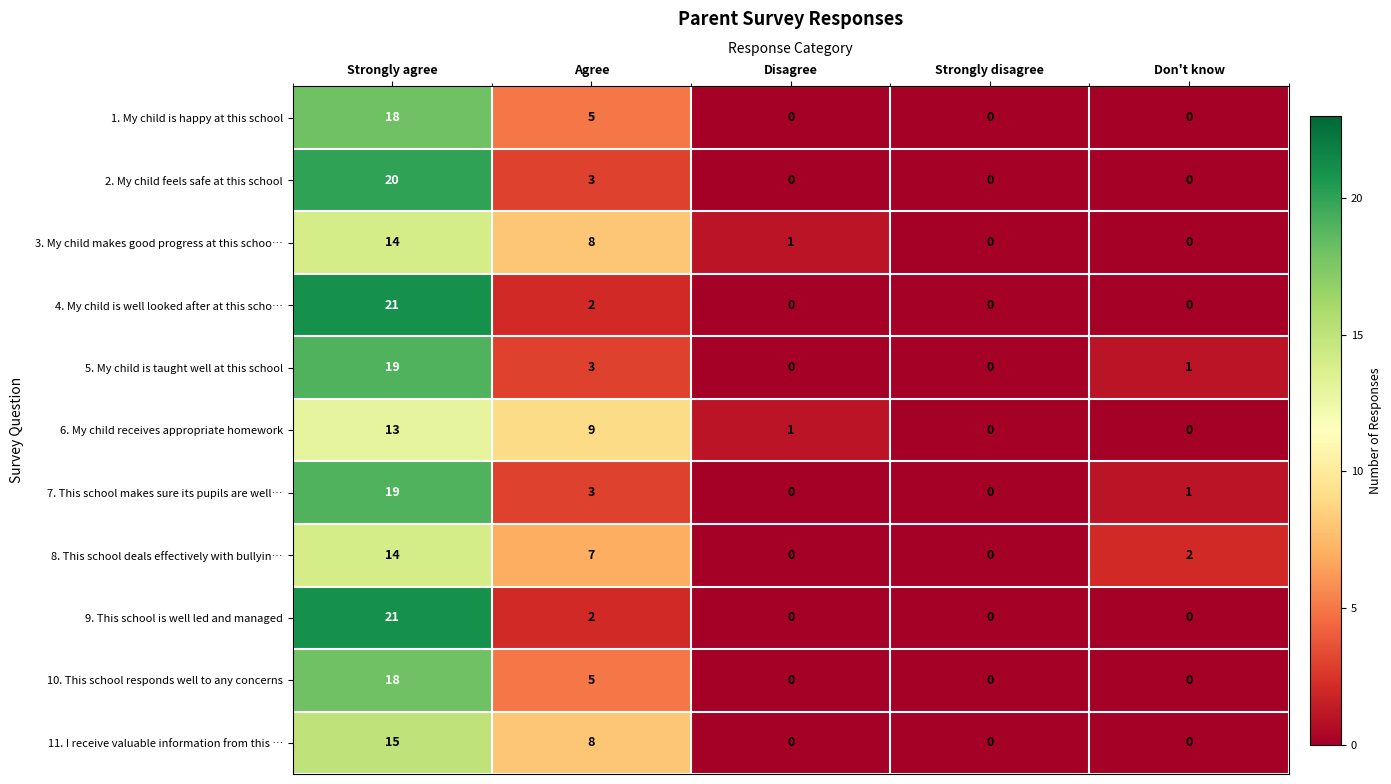

Where is 9. This school is well led and managed nearest to the value 10?

Agree